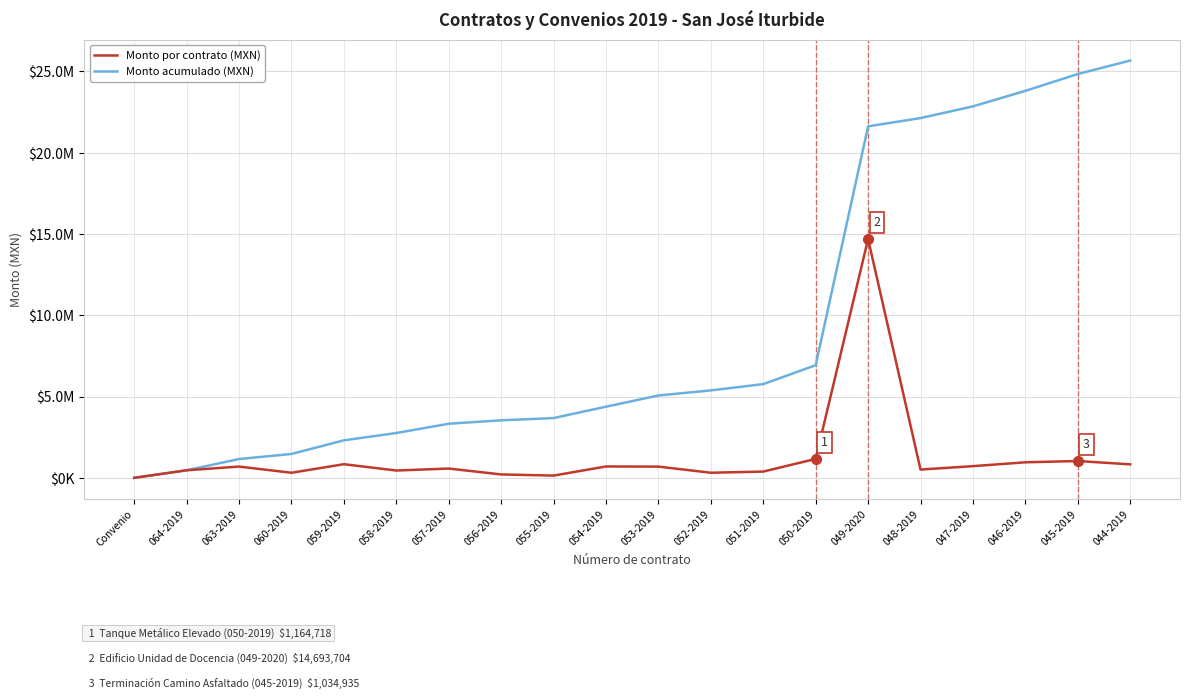

What are all the series names shown in the legend?

Monto por contrato (MXN), Monto acumulado (MXN)